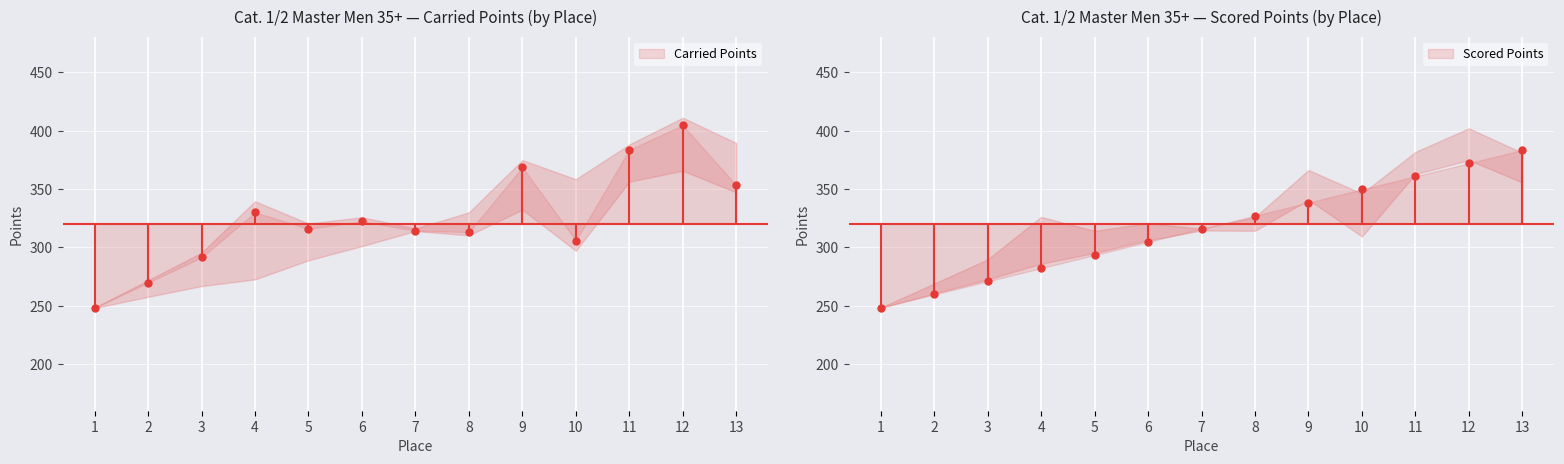

At which label does Carried Points reach its minimum?

1